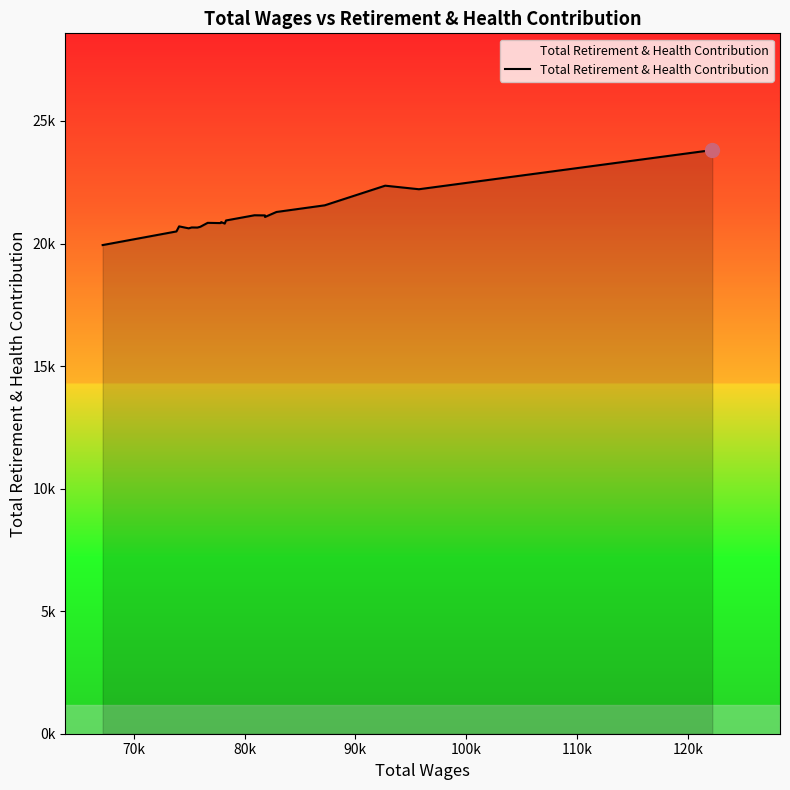

Does the chart display data point markers on the line(s)?

No